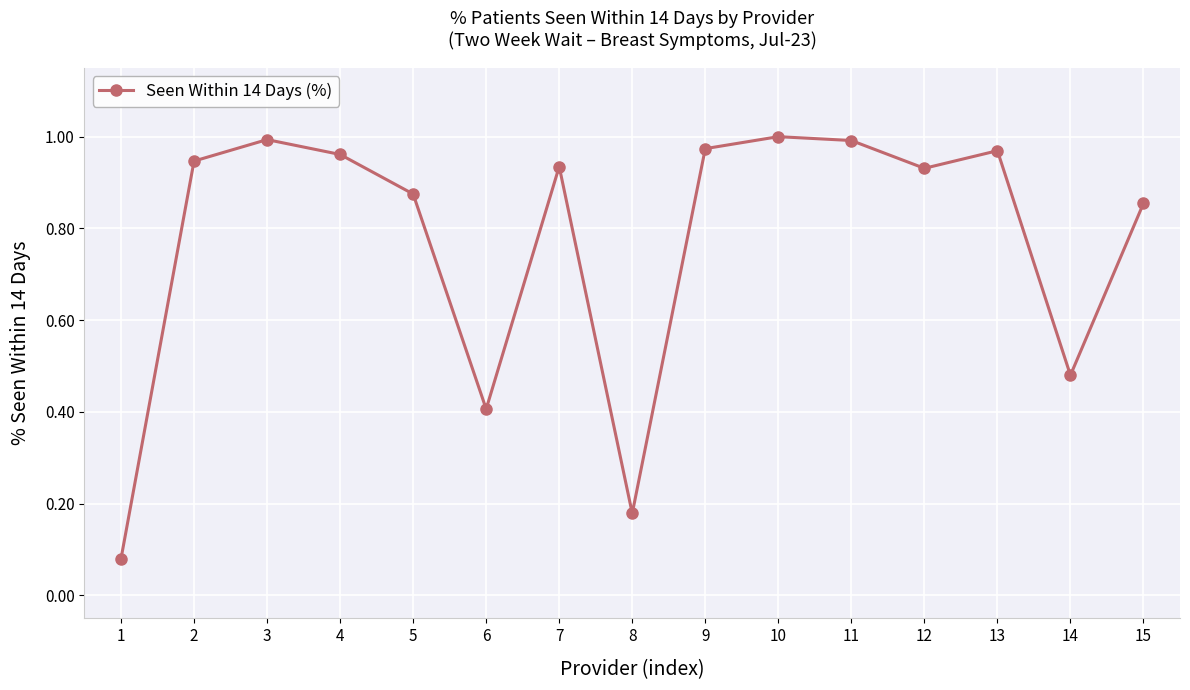

How many points are lower than both their immediate neighbors (excluding endpoints)?

4